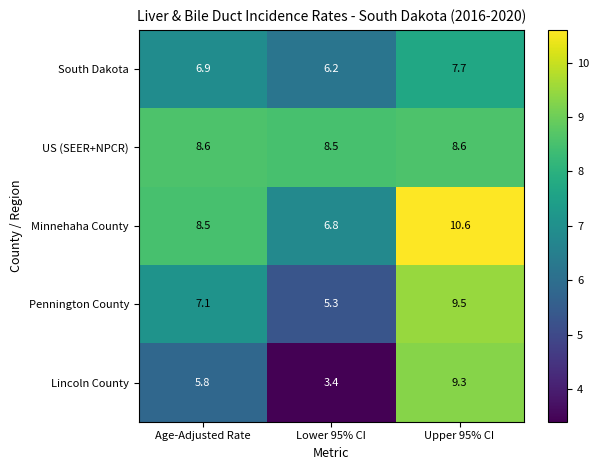

What is the difference between the highest and lowest values at Upper 95% CI?

2.9